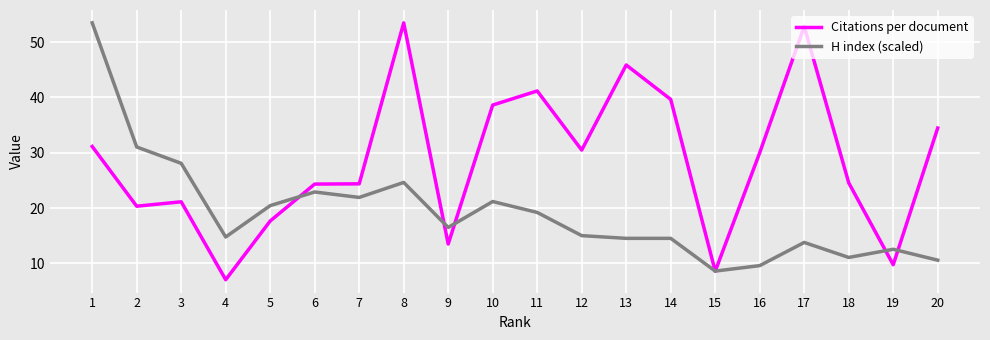

How many lines are shown in the chart?

2